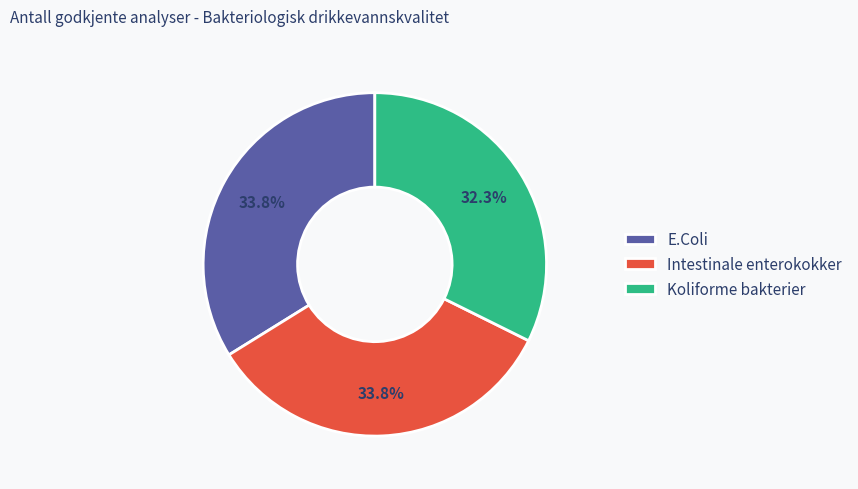

Which has a higher value, Koliforme bakterier or Intestinale enterokokker?

Intestinale enterokokker